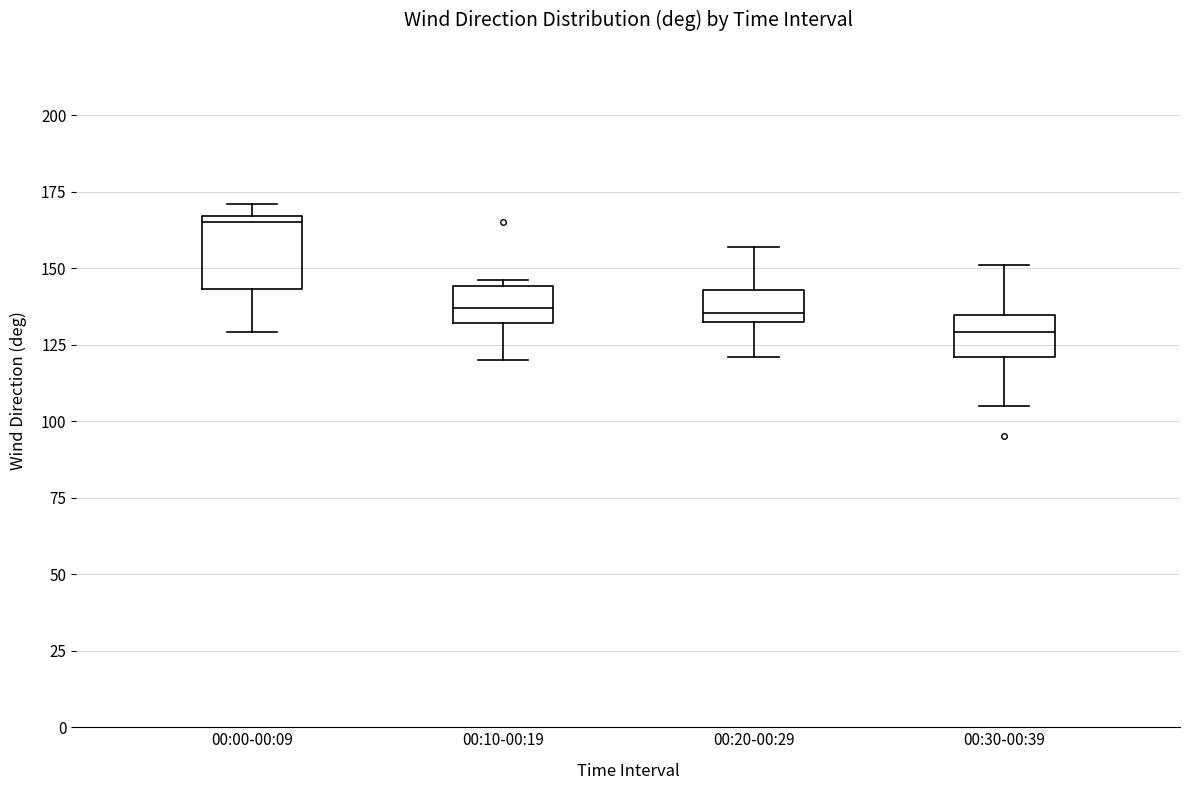

Reading left to right, transcribe this box plot: for each box, give where its median line is, the range the box spans, and where its two whiskers end, as read against the y-axis. The values are not printed on the chart, so give them approximately, as read against the axis.

00:00-00:09: median 165 (just below the box's upper edge), box 145 to 165, whiskers 130 to 170
00:10-00:19: median 135, box 130 to 145, whiskers 120 to 145 (just above the box's upper edge)
00:20-00:29: median 135 (just above the box's lower edge), box 135 to 145, whiskers 120 to 155
00:30-00:39: median 130, box 120 to 135, whiskers 105 to 150